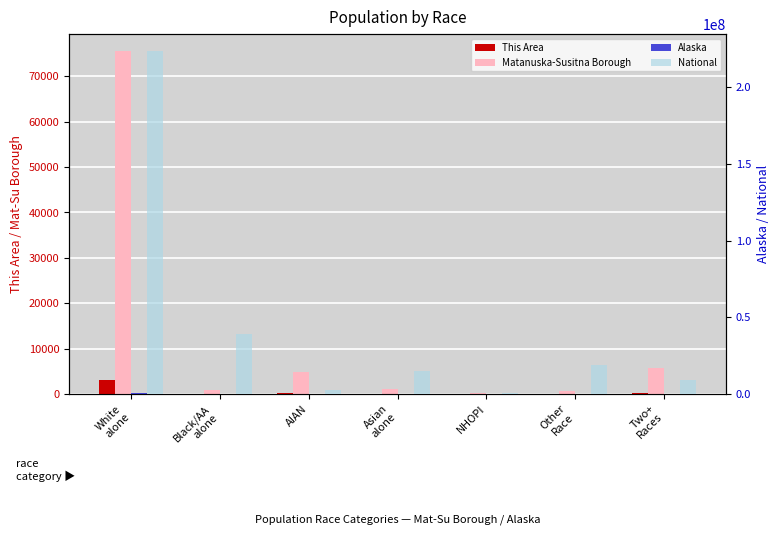

How many series are shown in this chart?

4